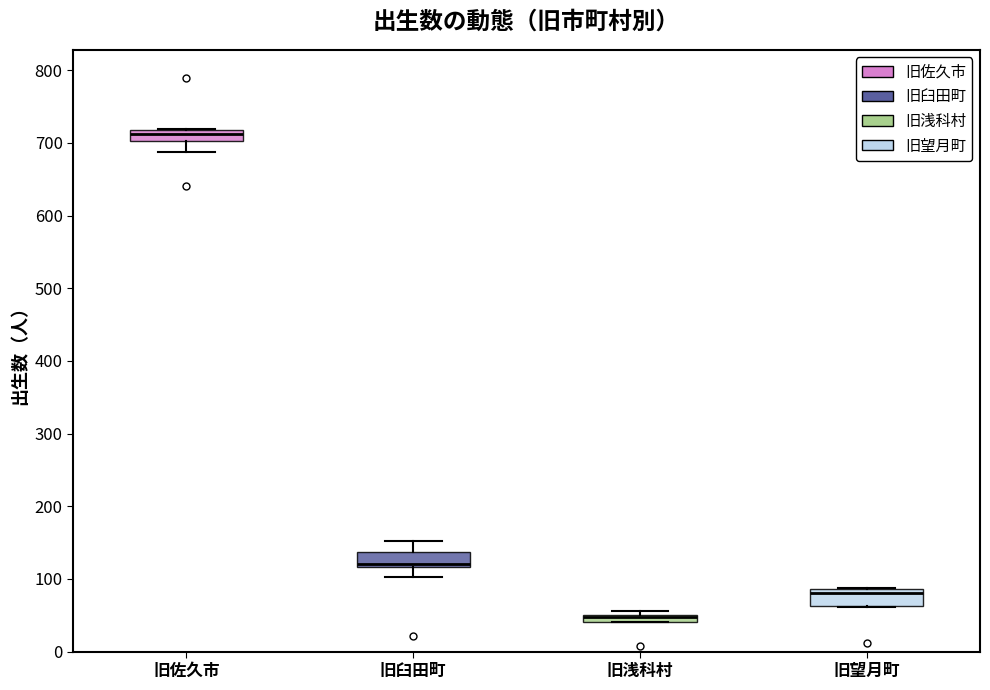

Where is the lower edge of the box for 旧望月町 on the y-axis? The values are not printed on the chart, so give them approximately, as read against the axis.

60